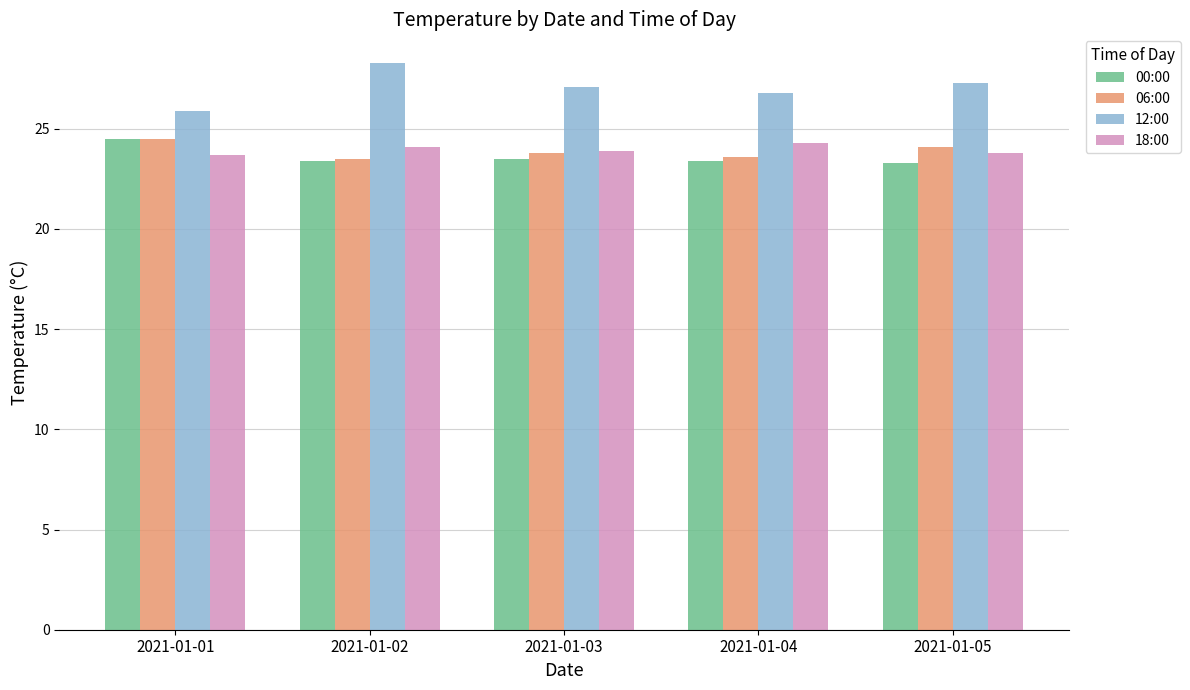

How many bars are there in each group?

4